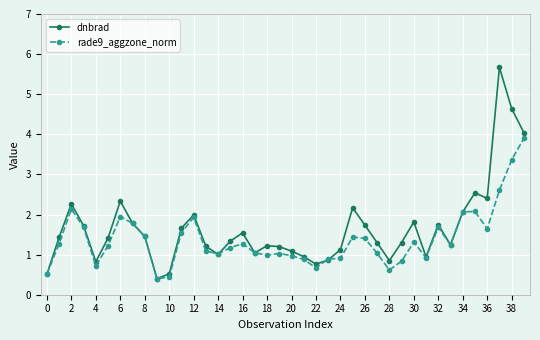

Rank the series by their maximum value, from highest to lowest.

dnbrad, rade9_aggzone_norm